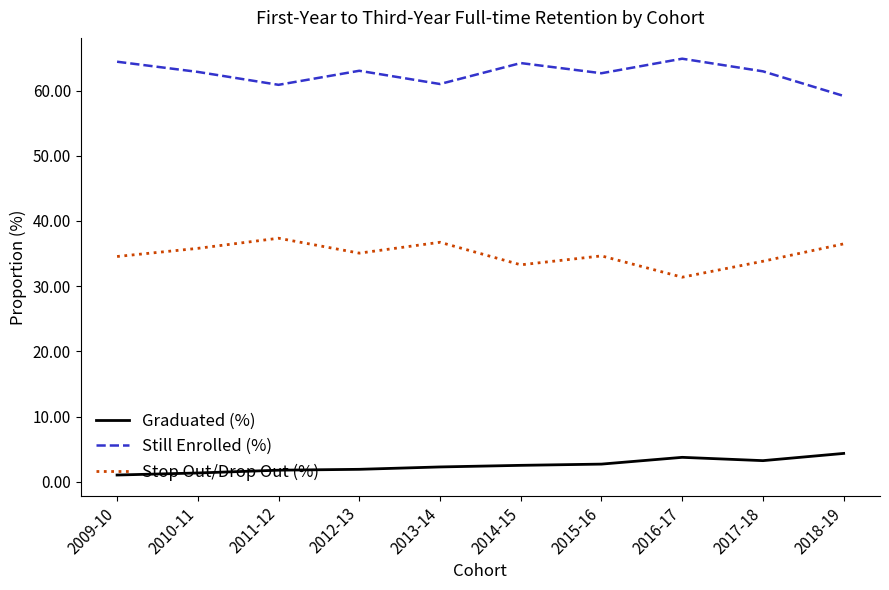

What is the greatest value displayed?

64.9